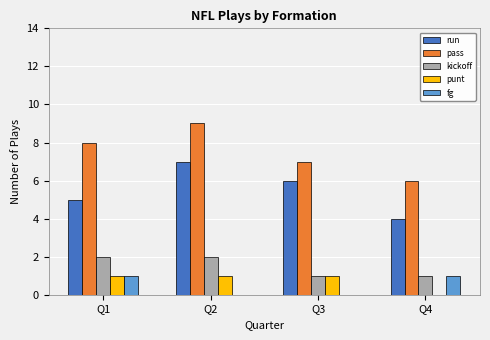

At which category is the sum across all series the highest?

Q2